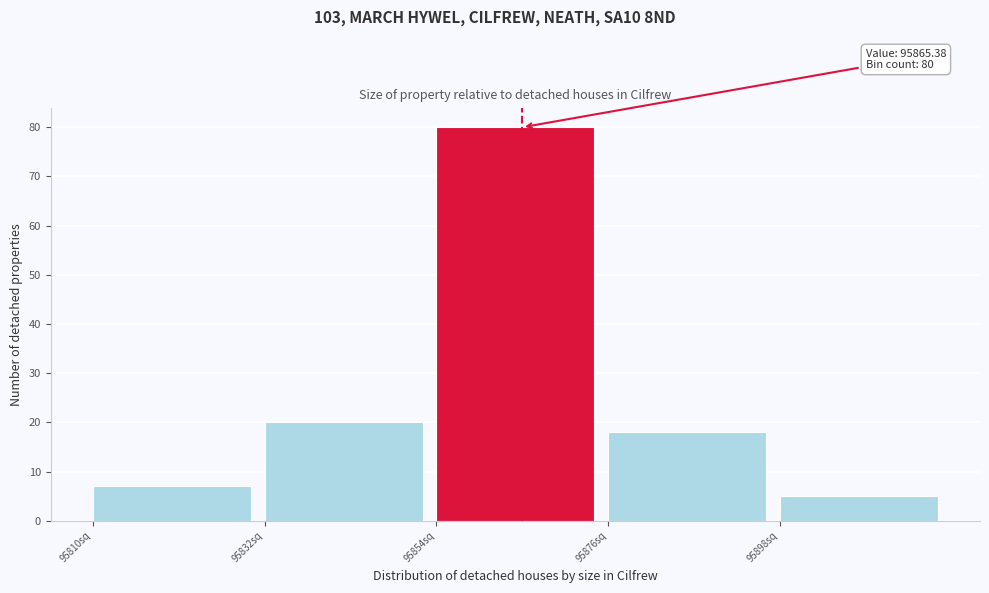

Over which range of the x-axis is the bar tallest?

95854 to 95876